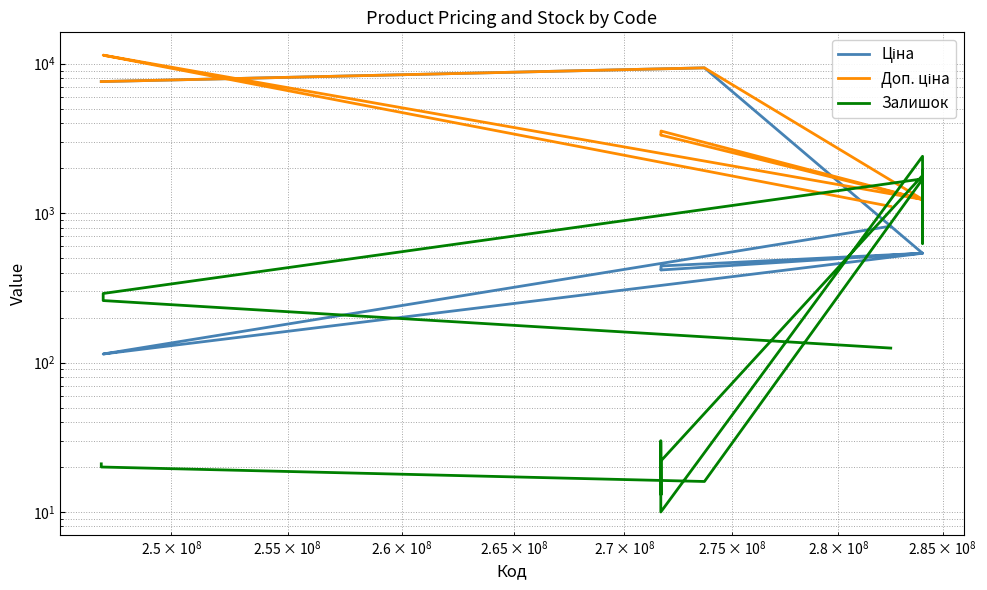

What is the average value of the Залишок series?

883.0